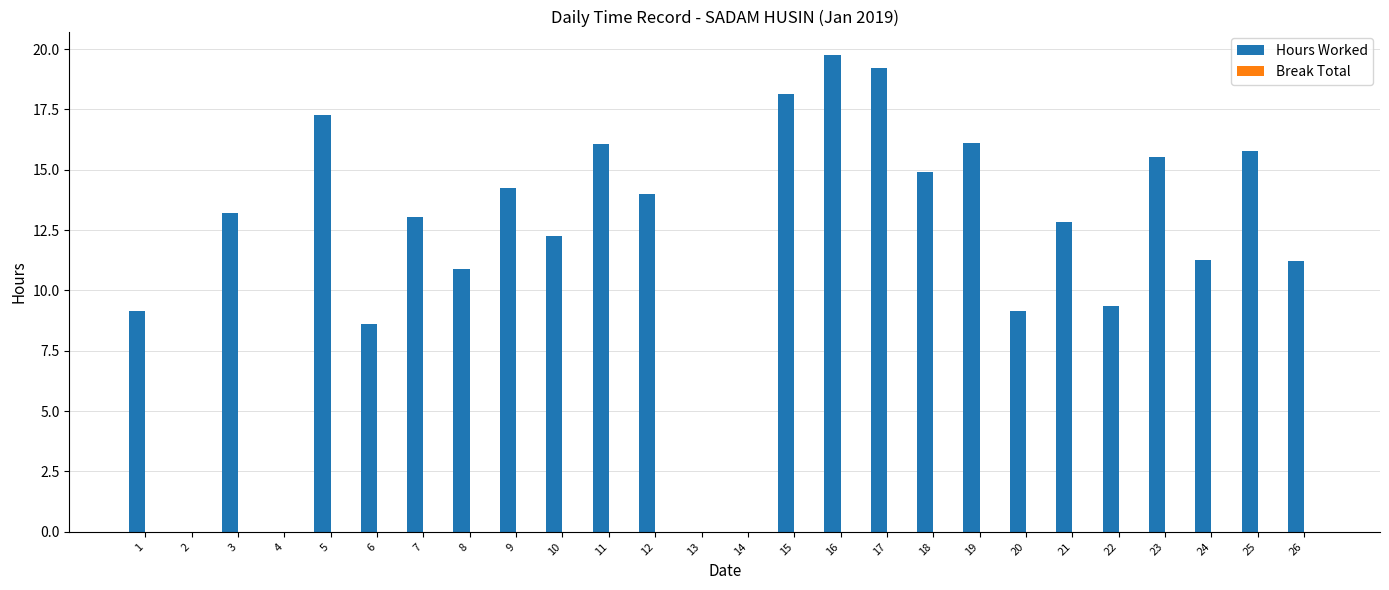

Count the number of categories in the chart.

26